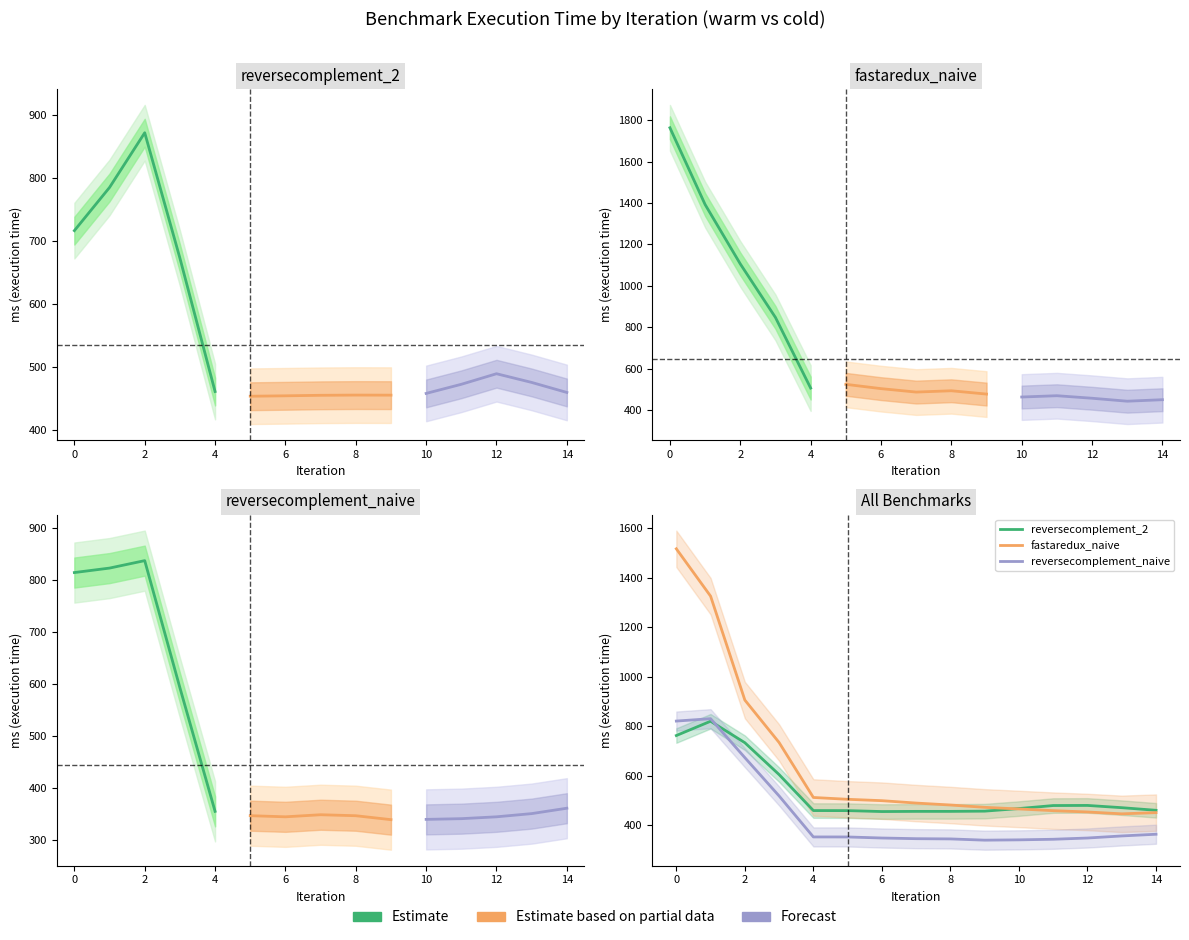

How many series are shown in this chart?

3